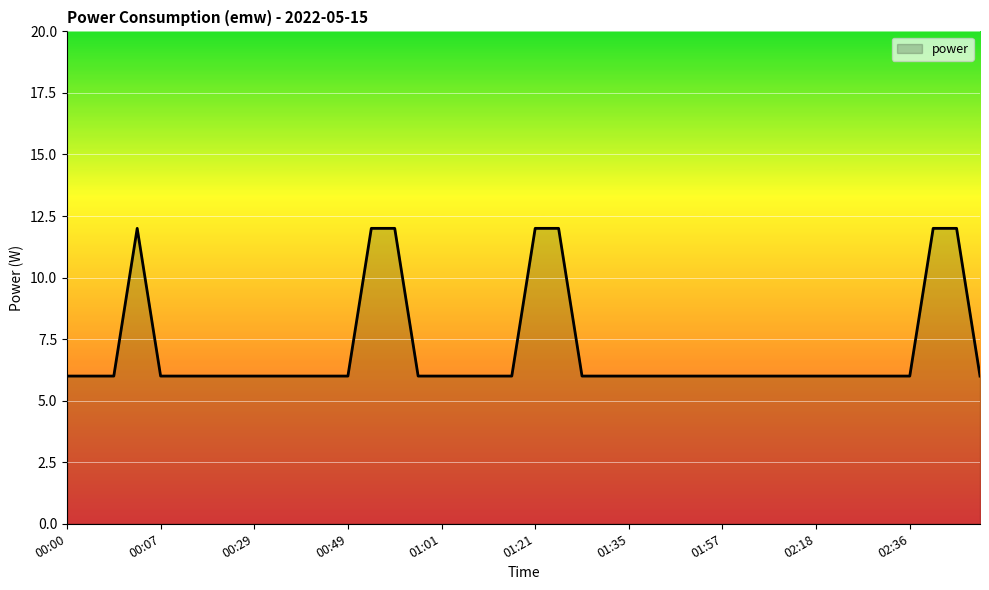

What is the maximum value shown in the chart?

12